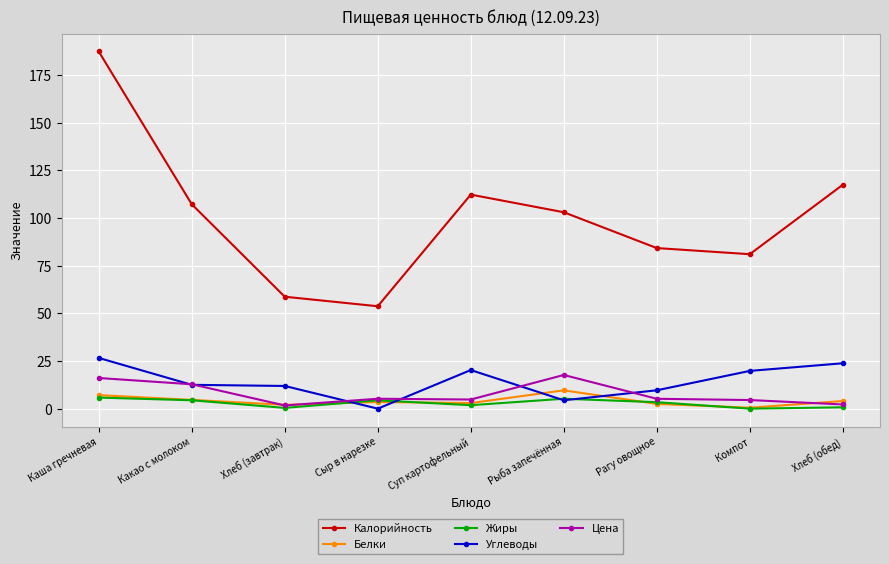

What is the approximate value of Цена at Сыр в нарезке?

5.2